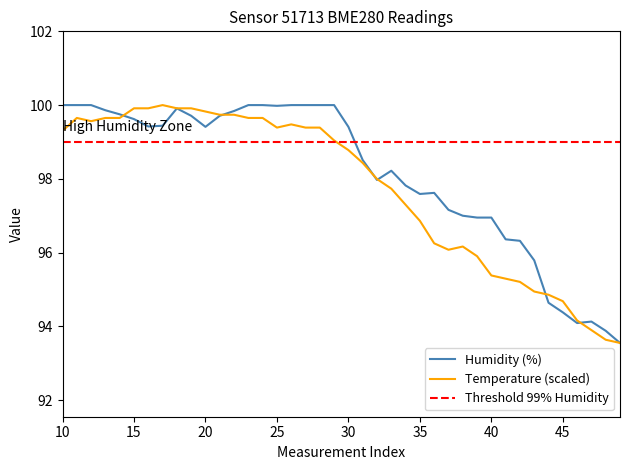

What is the maximum value for Temperature (scaled)?

100.0